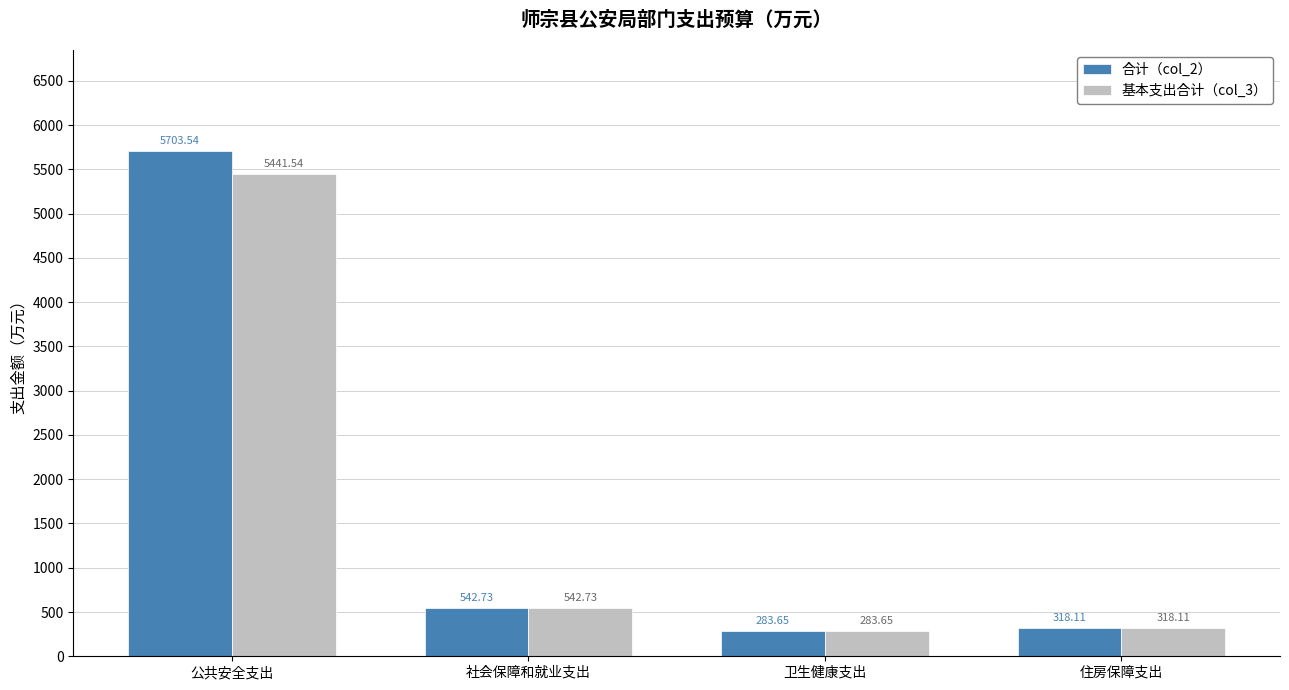

The 基本支出合计（col_3） series shows 5441.5 at 公共安全支出. True or false?

True